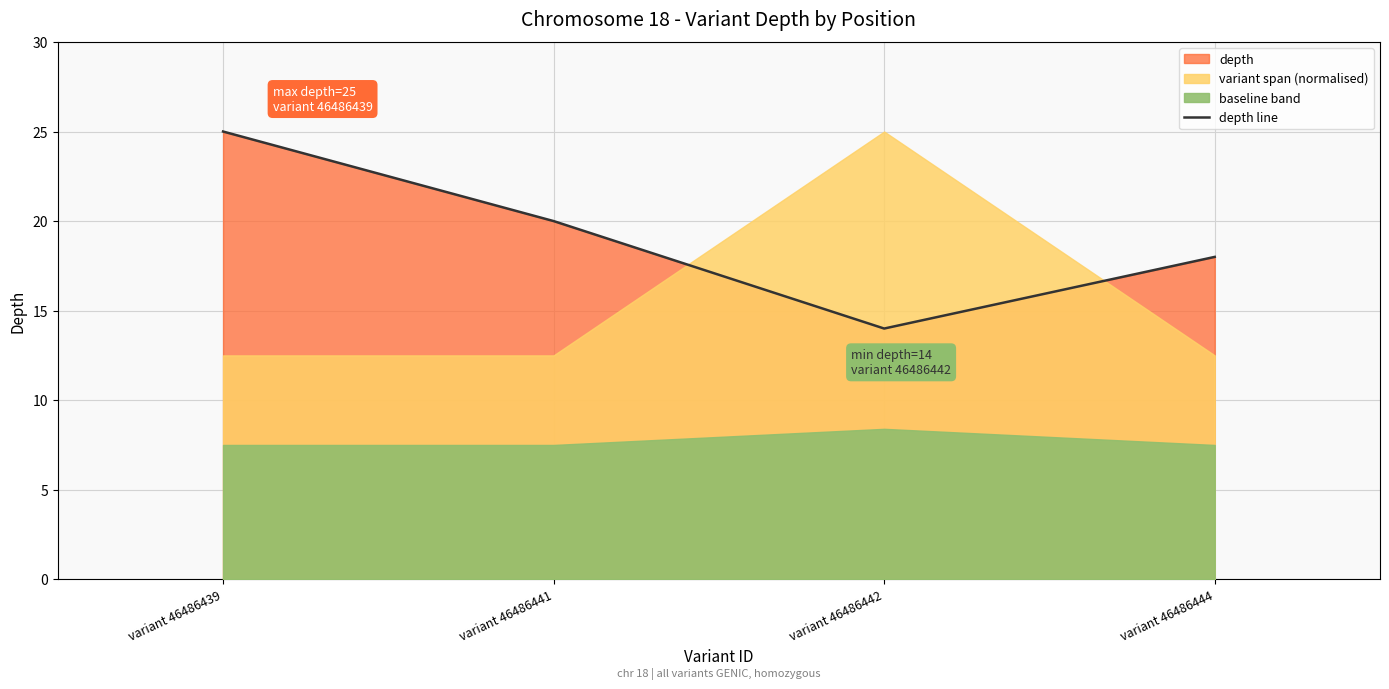

At which category does depth line reach its first local valley?

variant 46486442